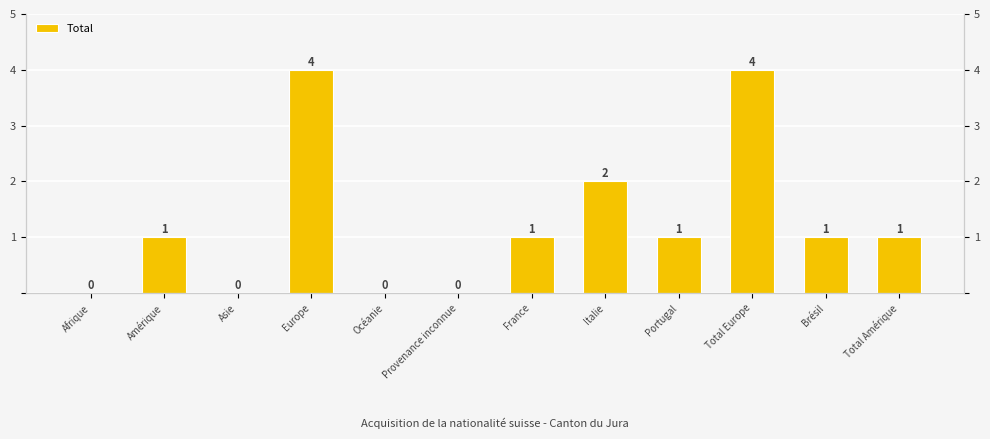

What is the label of the 6th bar from the right?

France